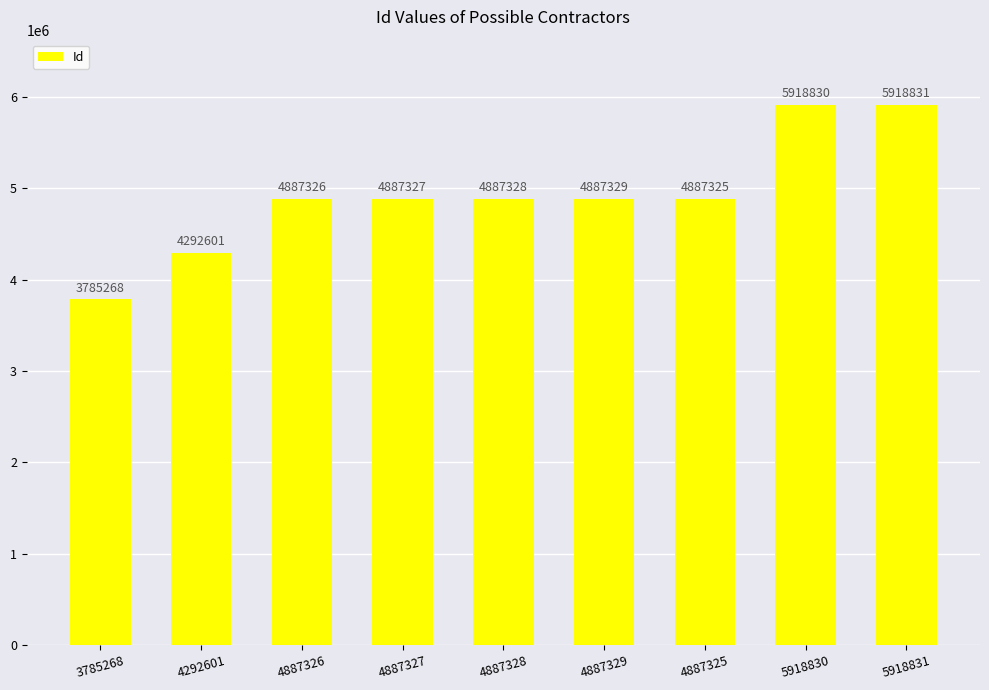

What is the label of the 1st bar from the right?

5918831